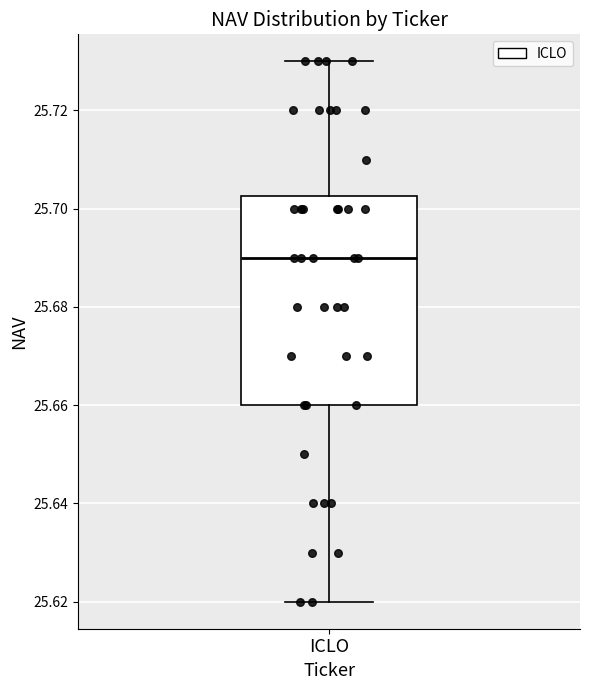

Transcribe this box plot: give where the median line is, the range the box spans, and where the two whiskers end, as read against the y-axis. The values are not printed on the chart, so give them approximately, as read against the axis.

median 25.690, box 25.660 to 25.702, whiskers 25.620 to 25.730